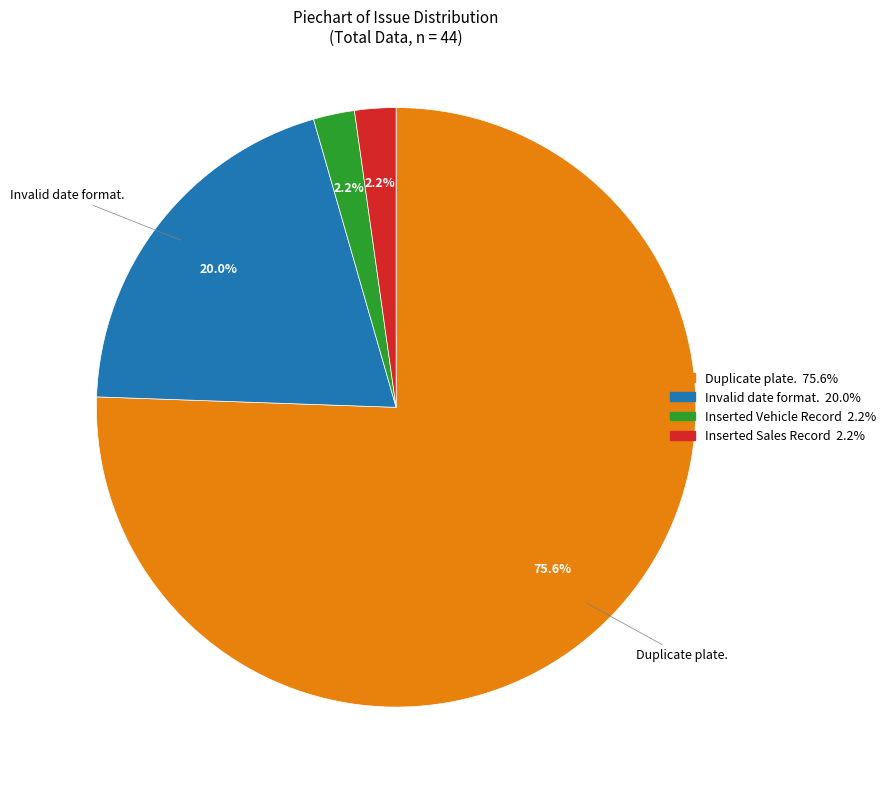

Which slice represents more than half of the pie?

Duplicate plate.